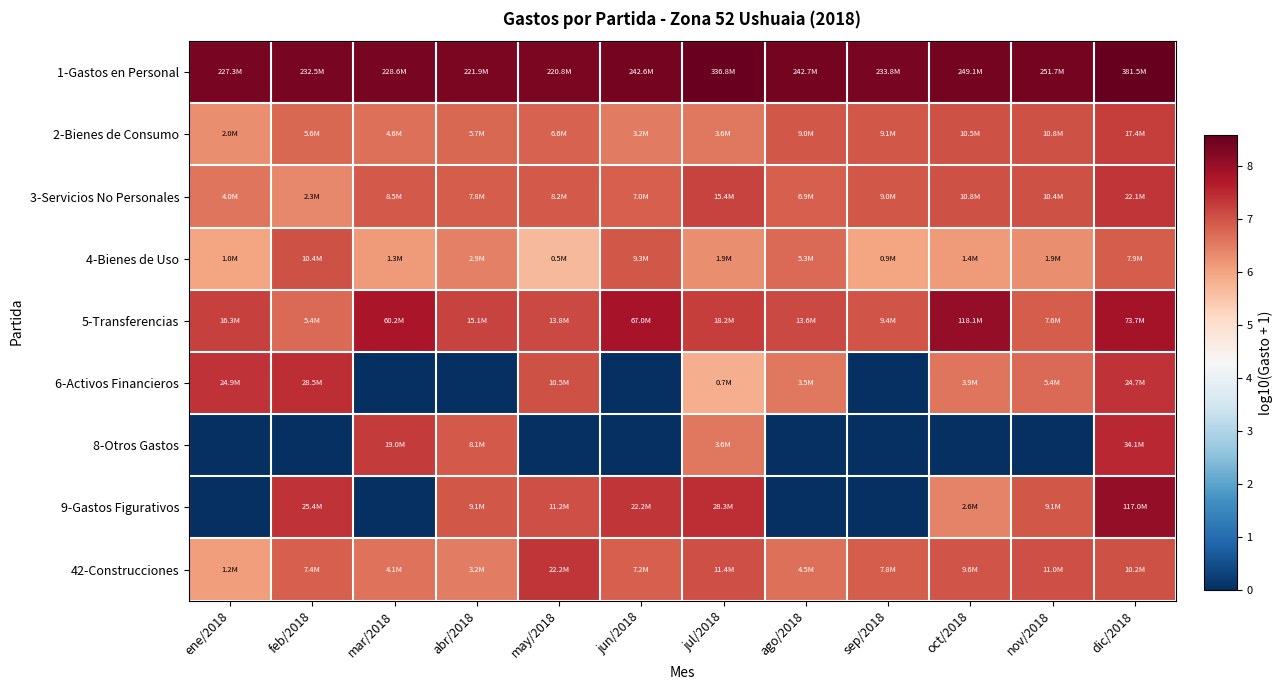

Count the number of data series in this chart.

9